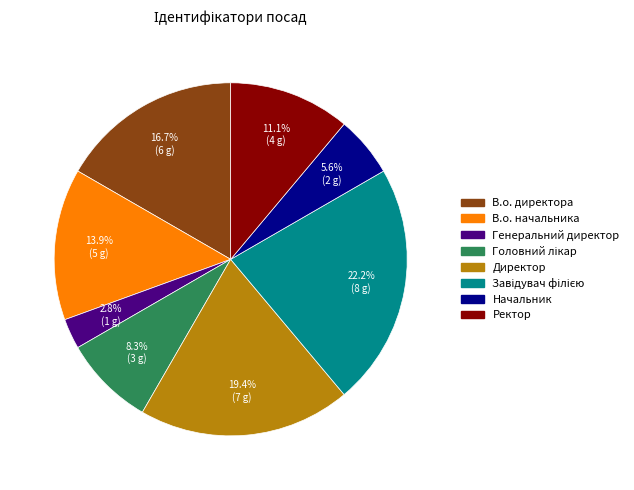

What is the ratio of the value at Ректор to the value at В.о. начальника?

0.8